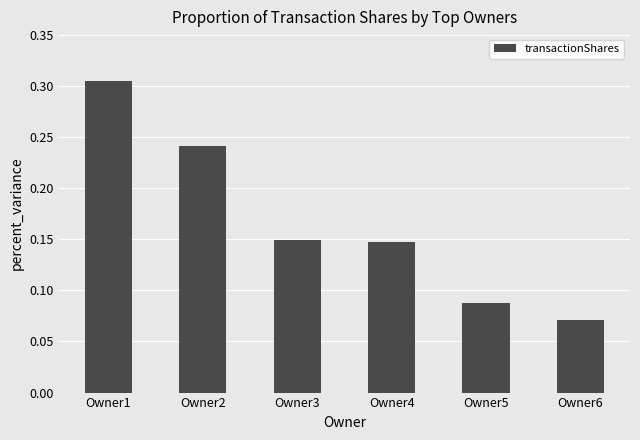

Is it true that the value at Owner5 is 0.0?

False